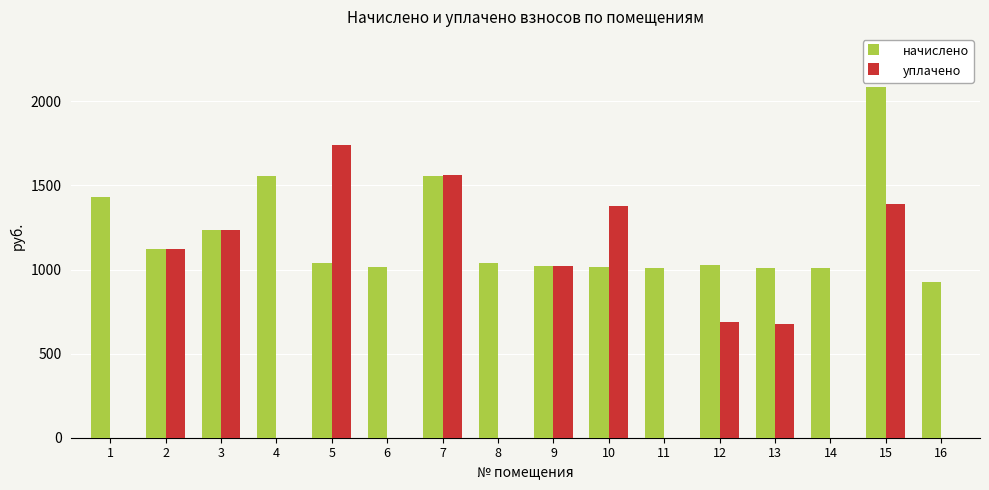

Is the value of уплачено at 8 greater than the value of начислено at 8?

No